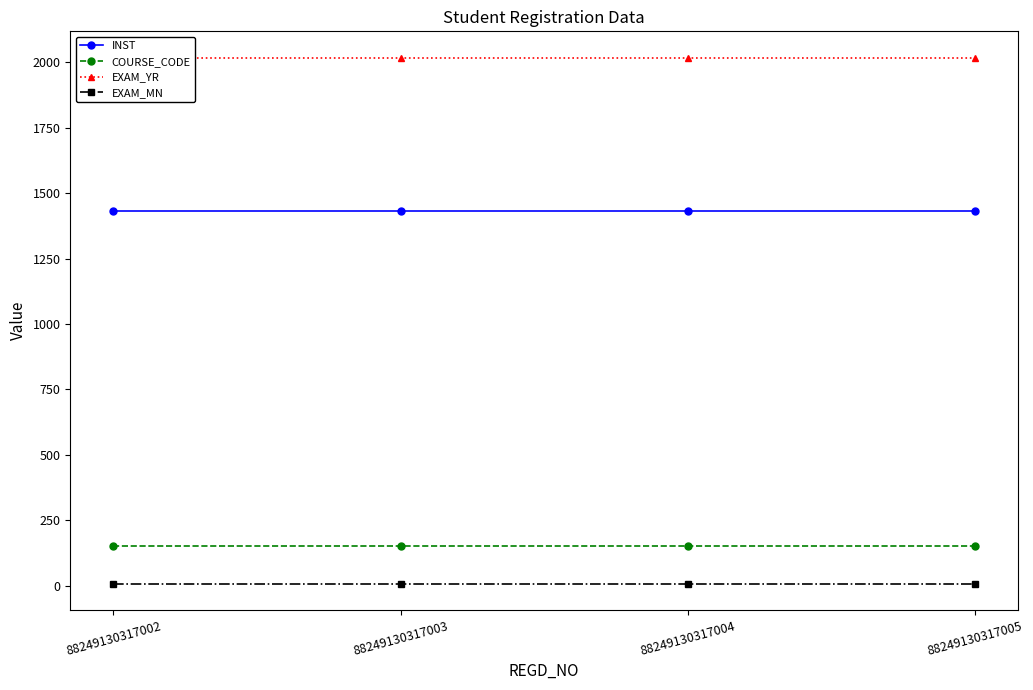

At 88249130317005, list the series in order from smallest to largest.

EXAM_MN, COURSE_CODE, INST, EXAM_YR